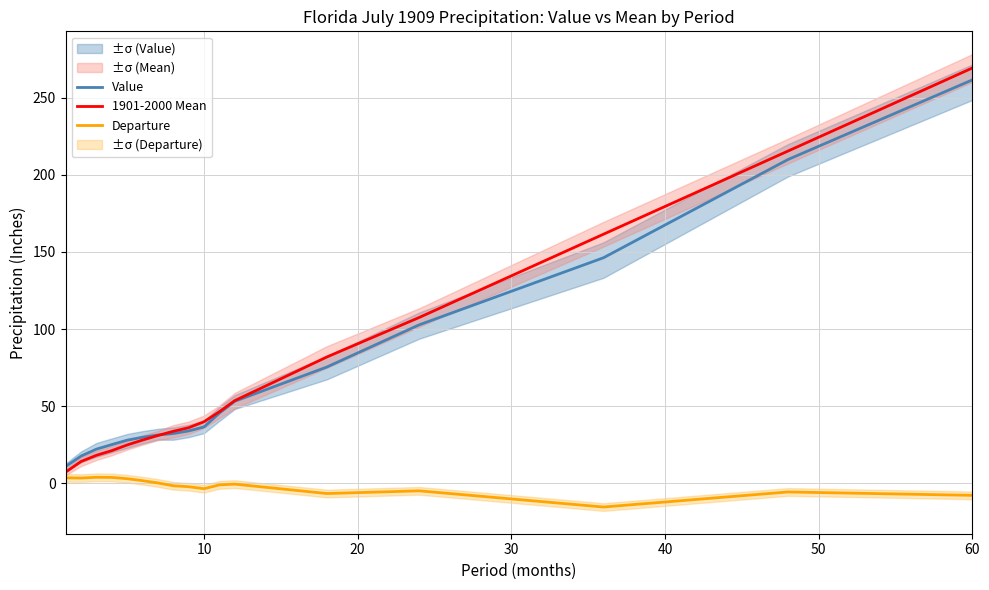

What is the sum of all 1901-2000 Mean values?

1190.9